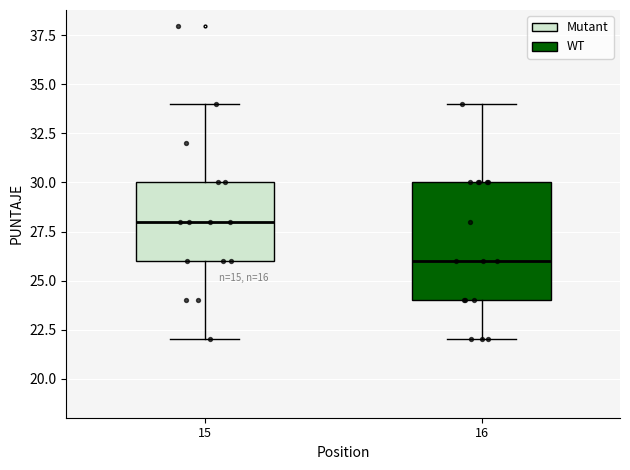

Reading left to right, read every box against the y-axis: the position of its median line, the range the box covers, and the ends of its whiskers. The values are not printed on the chart, so give them approximately, as read against the axis.

15: median 28, box 26 to 30, whiskers 22 to 34
16: median 26, box 24 to 30, whiskers 22 to 34